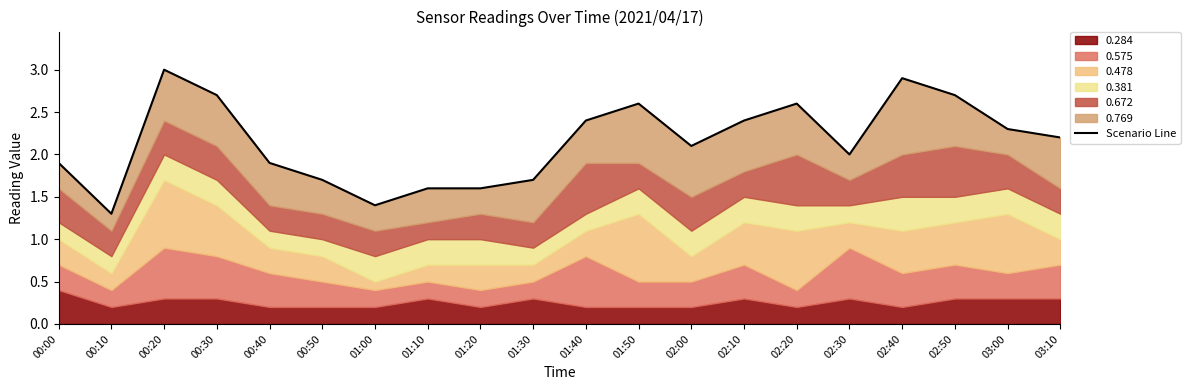

Reading left to right, what are all the values shown in this chart?

1.9	1.3	3.0	2.7	1.9	1.7	1.4	1.6	1.6	1.7	2.4	2.6	2.1	2.4	2.6	2.0	2.9	2.7	2.3	2.2